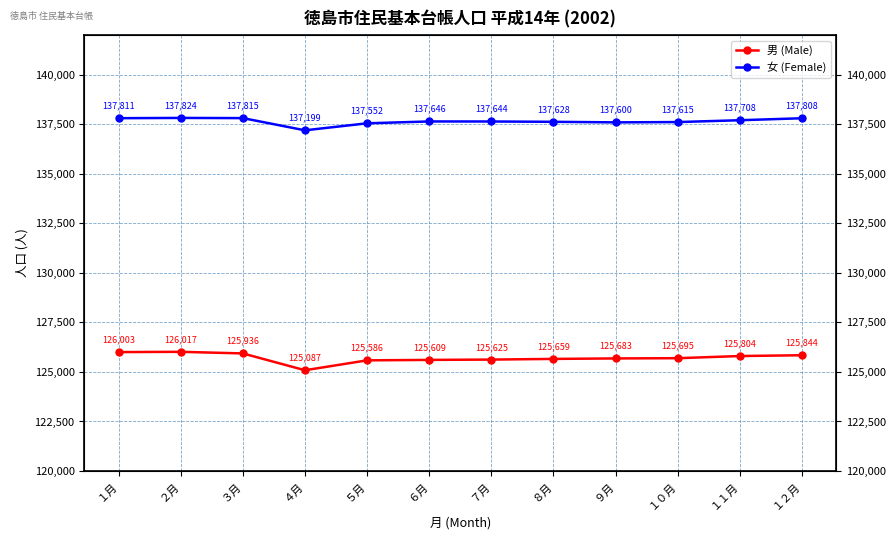

Reading left to right, what are all the values shown in this chart?

男 (Male): 126003	126017	125936	125087	125586	125609	125625	125659	125683	125695	125804	125844
女 (Female): 137811	137824	137815	137199	137552	137646	137644	137628	137600	137615	137708	137808